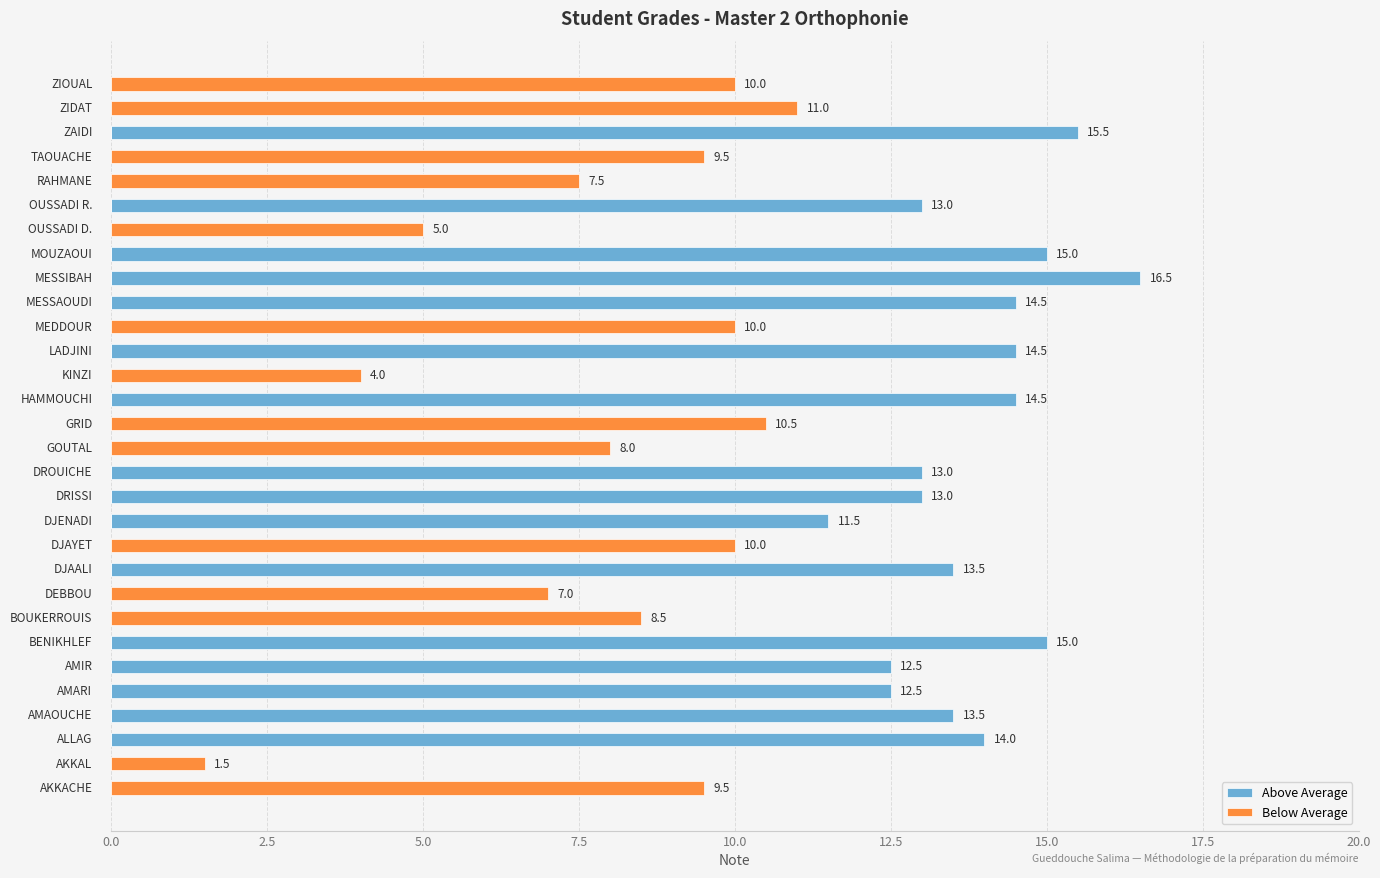

What is the difference between the highest and lowest values at 10.0?

12.5